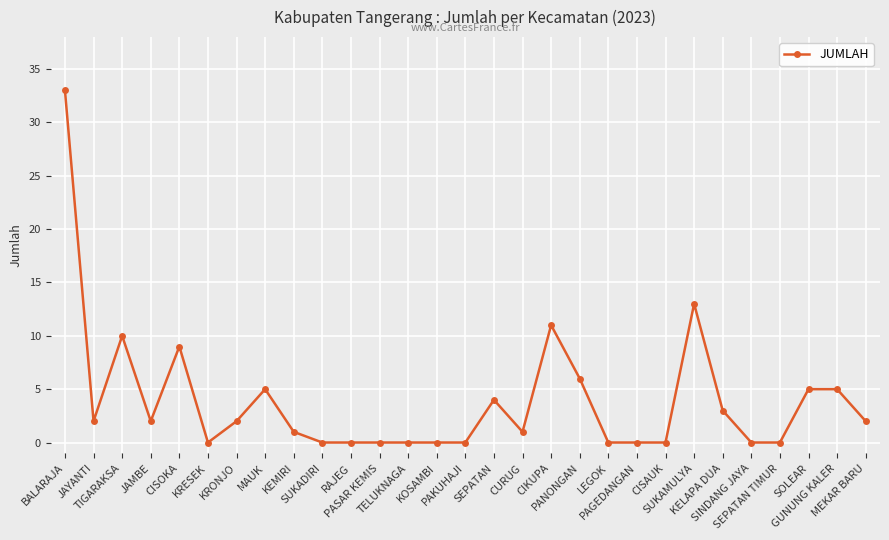

What is the maximum value shown in the chart?

33